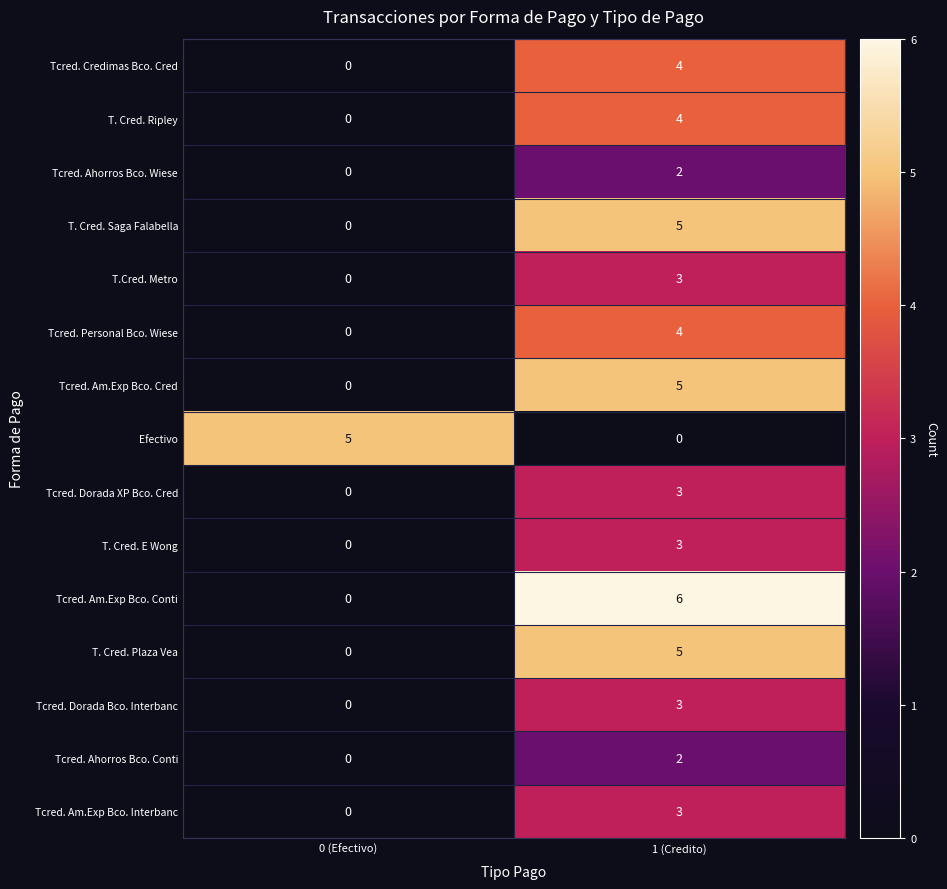

The Tcred. Ahorros Bco. Conti series shows -1 at 0 (Efectivo). True or false?

False